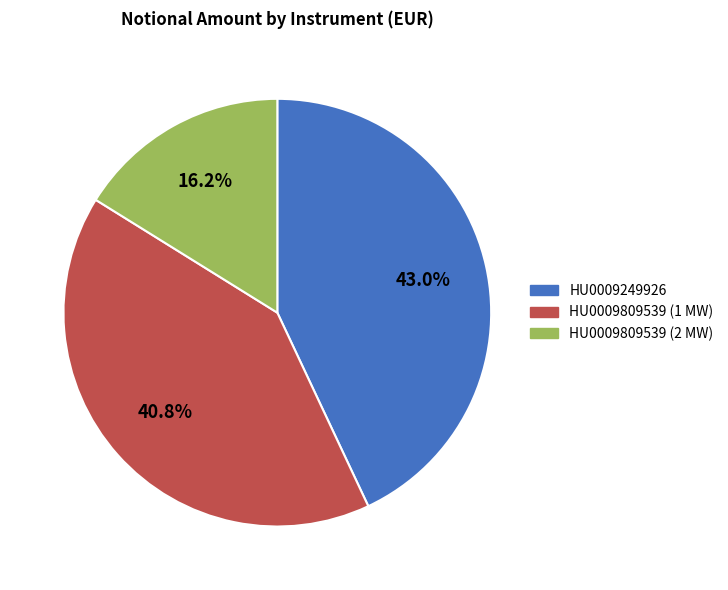

Between HU0009249926 and HU0009809539 (2 MW), which is larger?

HU0009249926